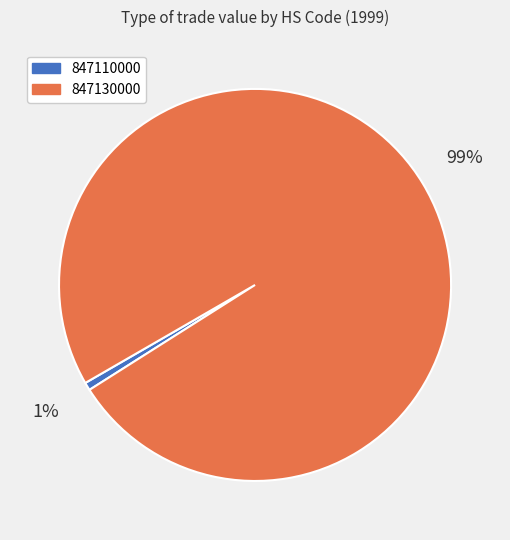

True or false: 847110000 accounts for 9% of the total.

False